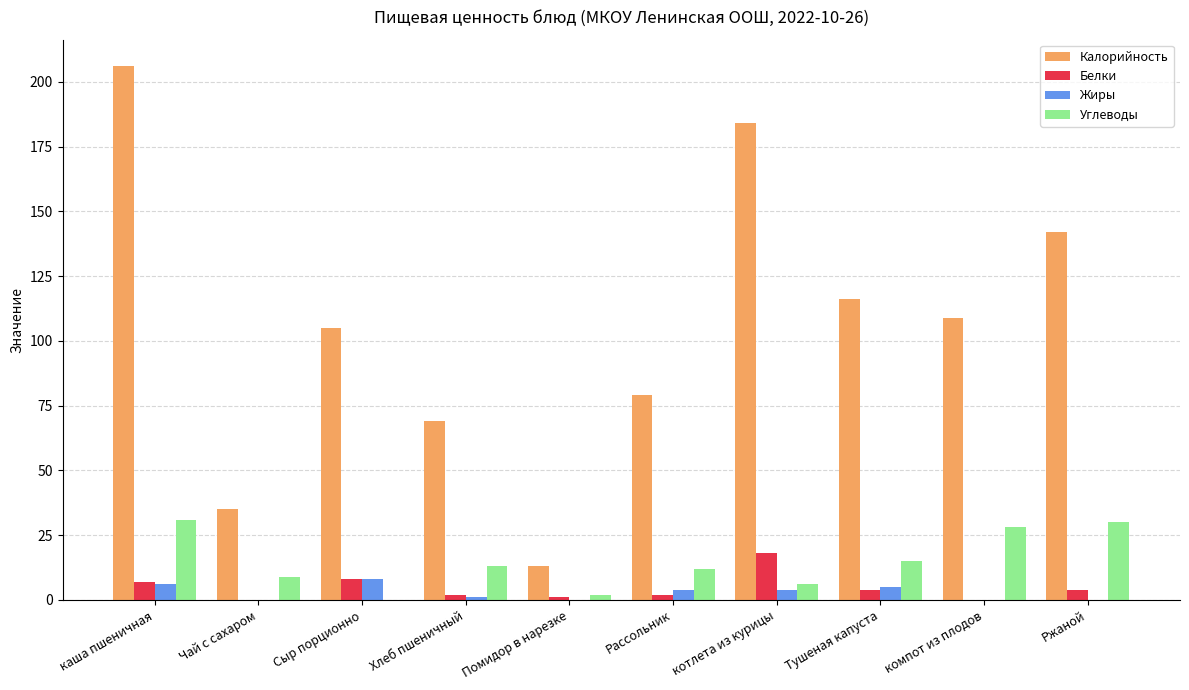

Are the bars horizontal?

No